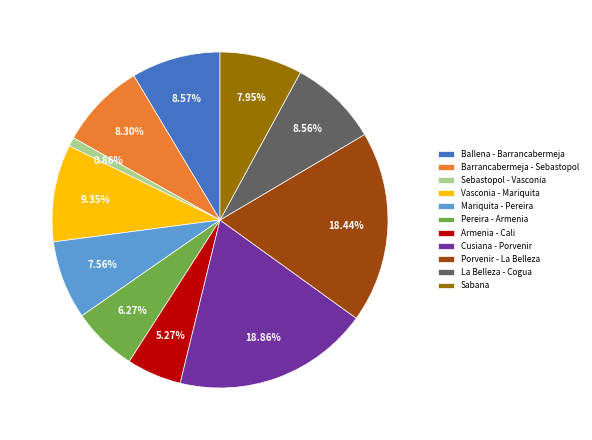

What percentage is the Cusiana - Porvenir slice, to the nearest percent?

19%